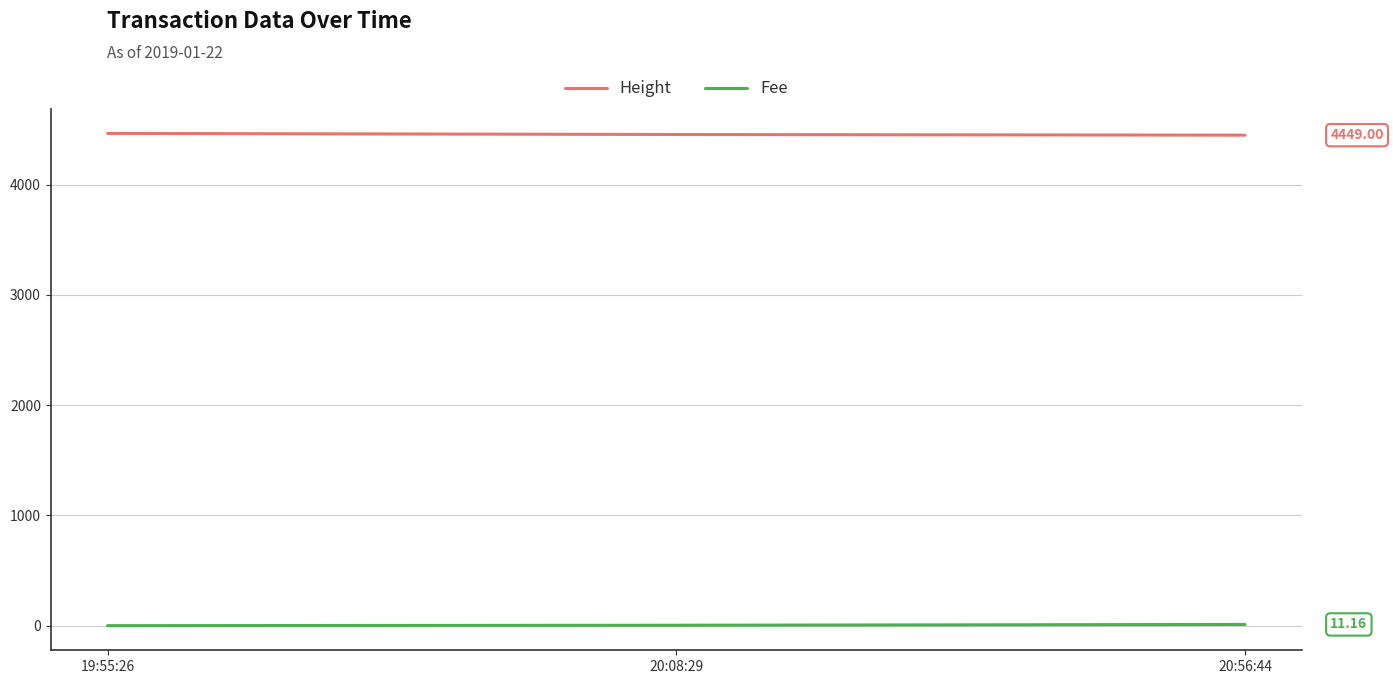

Does the chart display data point markers on the line(s)?

No